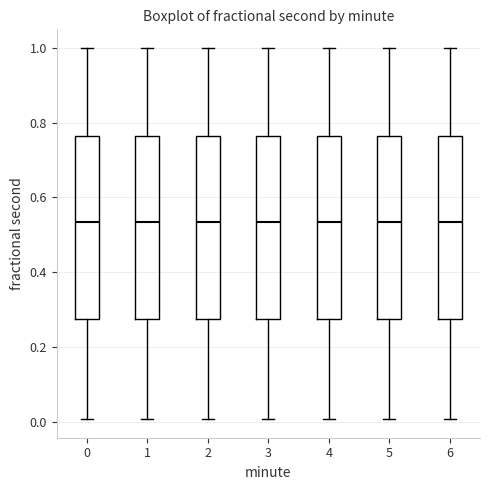

Reading left to right, read every box against the y-axis: the position of its median line, the range the box covers, and the ends of its whiskers. The values are not printed on the chart, so give them approximately, as read against the axis.

0: median 0.54, box 0.28 to 0.76, whiskers 0.00 to 1.00
1: median 0.54, box 0.28 to 0.76, whiskers 0.00 to 1.00
2: median 0.54, box 0.28 to 0.76, whiskers 0.00 to 1.00
3: median 0.54, box 0.28 to 0.76, whiskers 0.00 to 1.00
4: median 0.54, box 0.28 to 0.76, whiskers 0.00 to 1.00
5: median 0.54, box 0.28 to 0.76, whiskers 0.00 to 1.00
6: median 0.54, box 0.28 to 0.76, whiskers 0.00 to 1.00